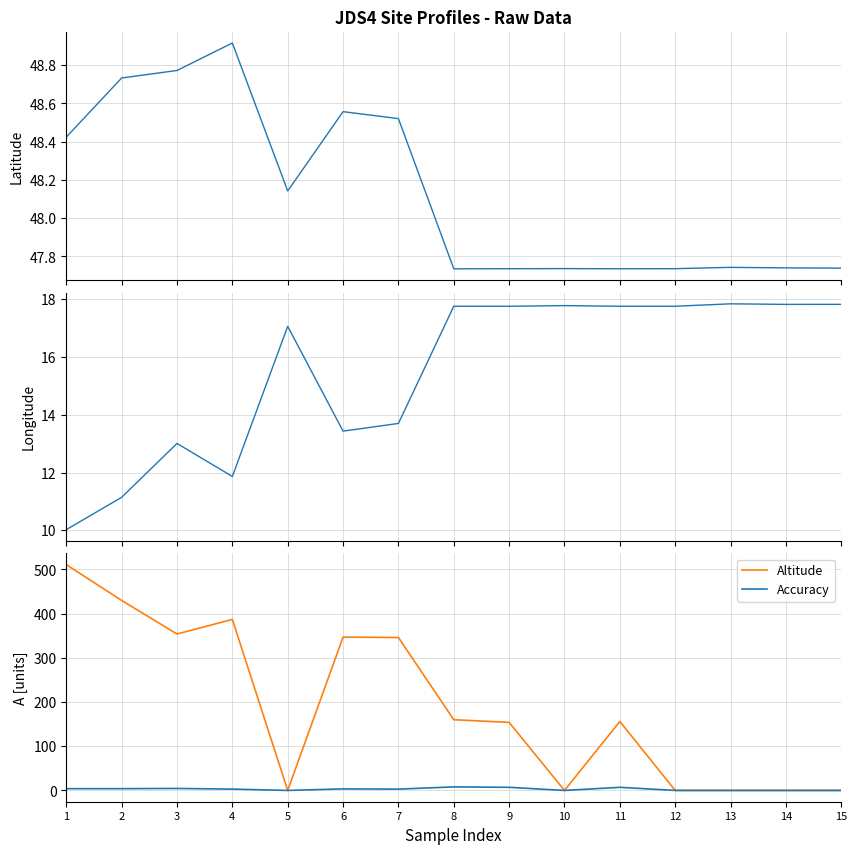

What is the value of the Accuracy point at the 3rd from the left?

4.5